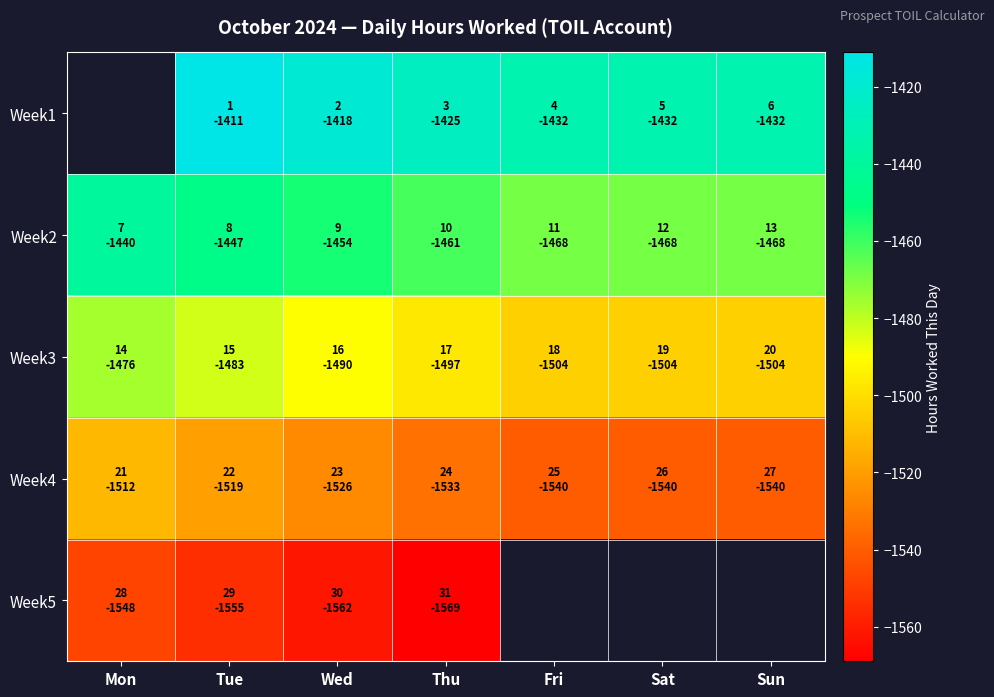

What is the sum of the Week1 values at Tue and Wed?

-2829.4